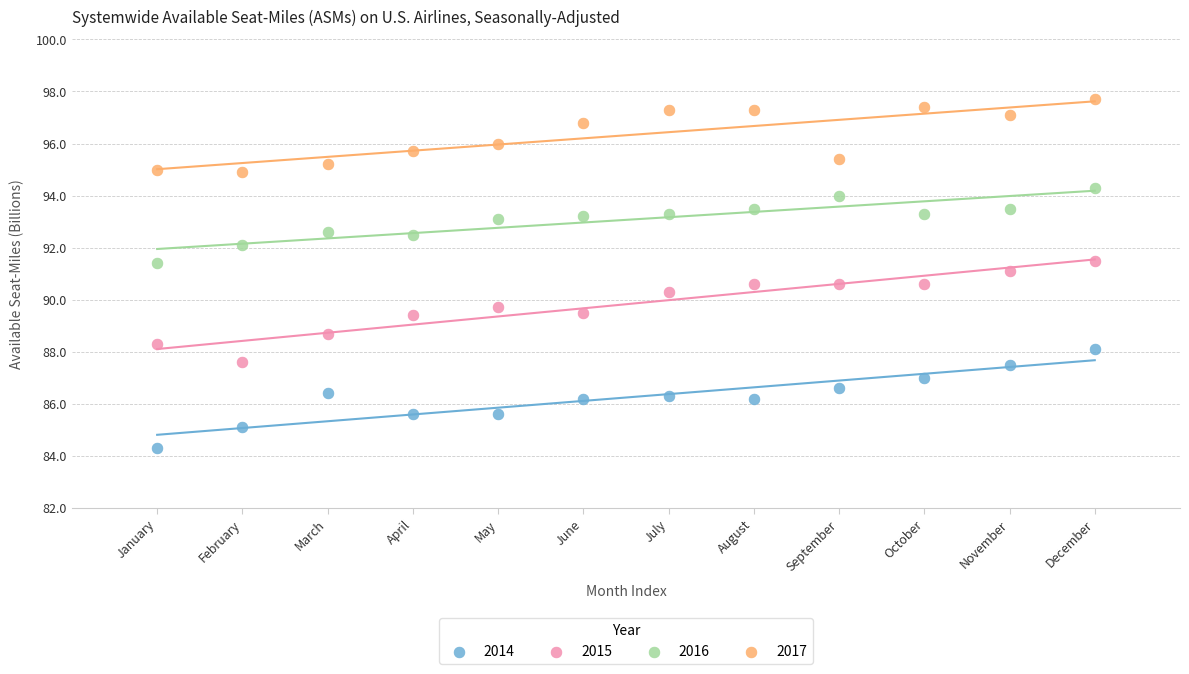

Which series reaches the minimum Y coordinate?

2014